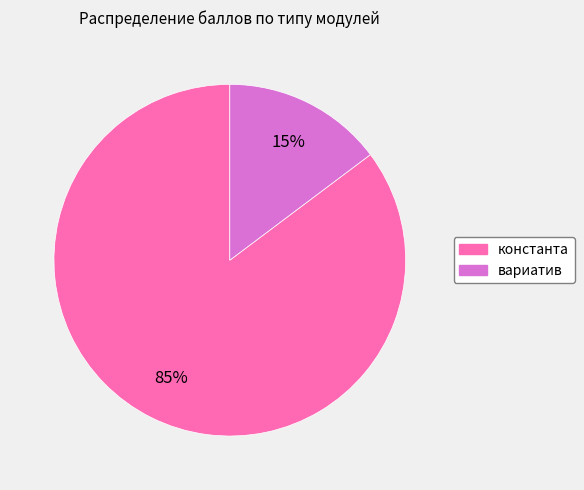

Combined, do вариатив and константа account for over 50%?

Yes